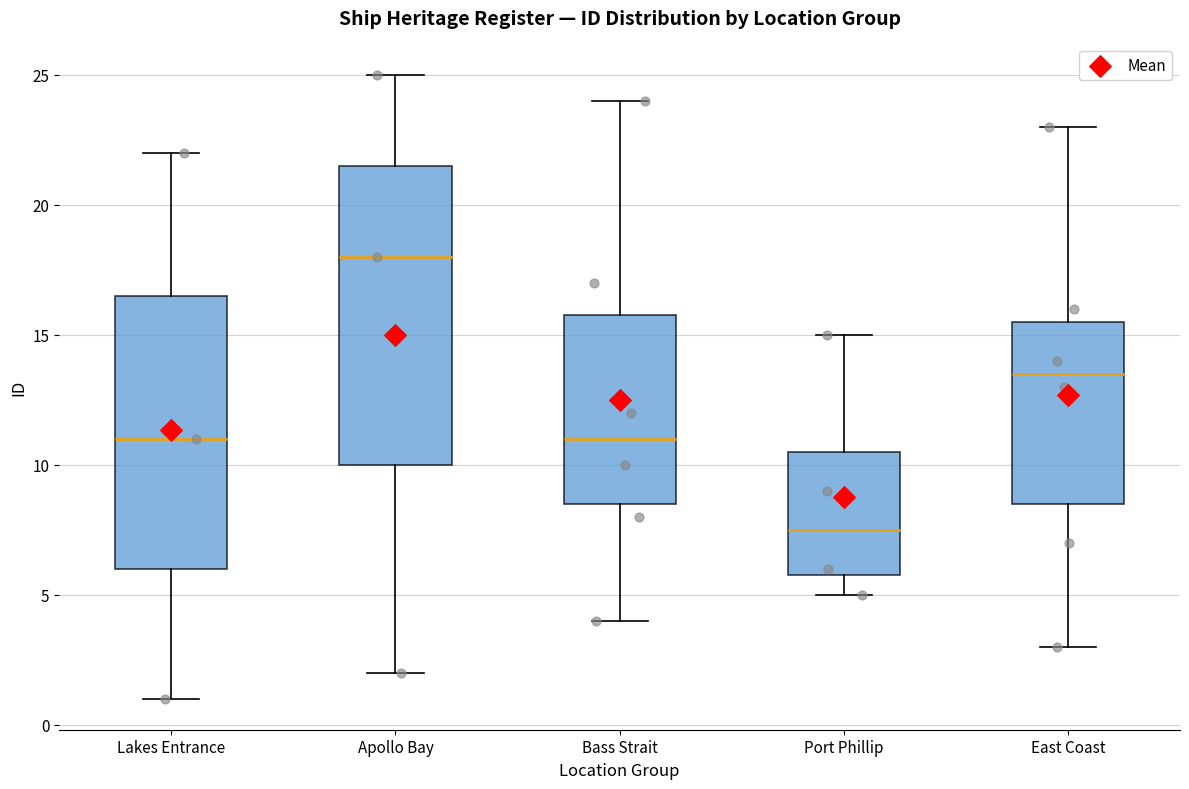

Which box has the highest median line?

Apollo Bay